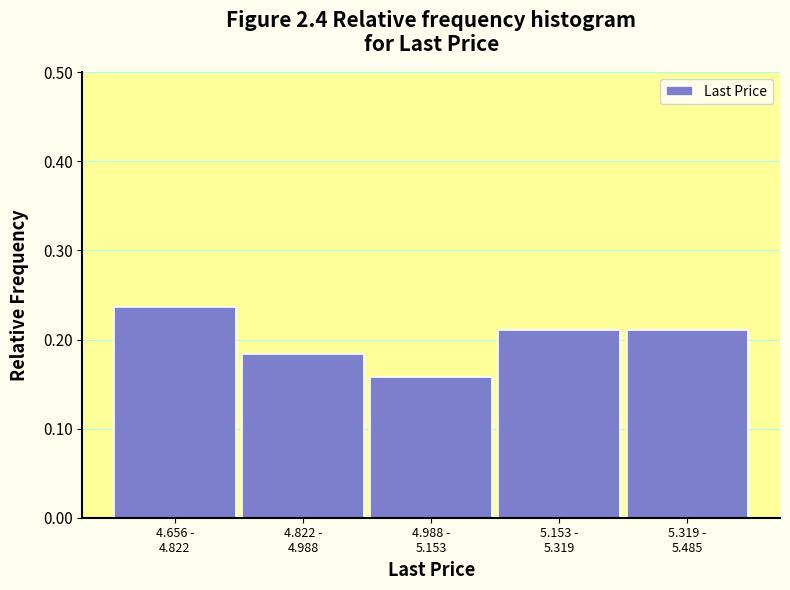

What is the sum of all values?

1.0